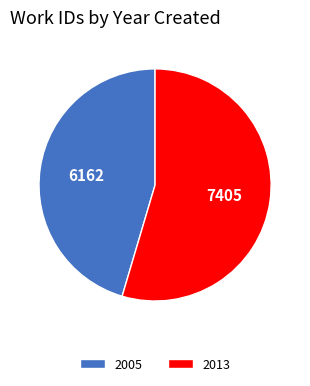

How many slices are in this pie chart?

2